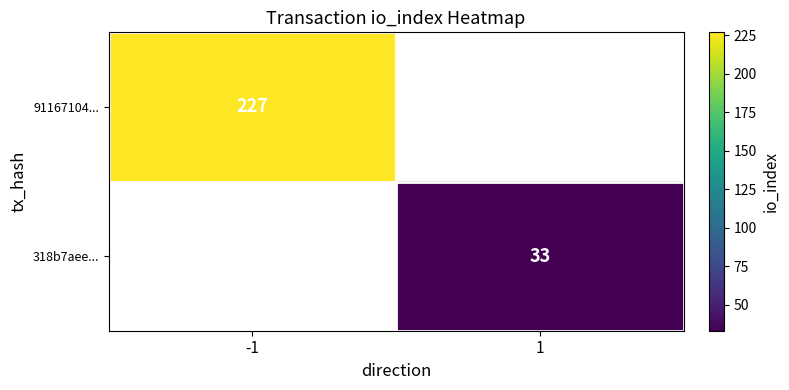

True or false: 91167104... has a value of 227 at -1.

True